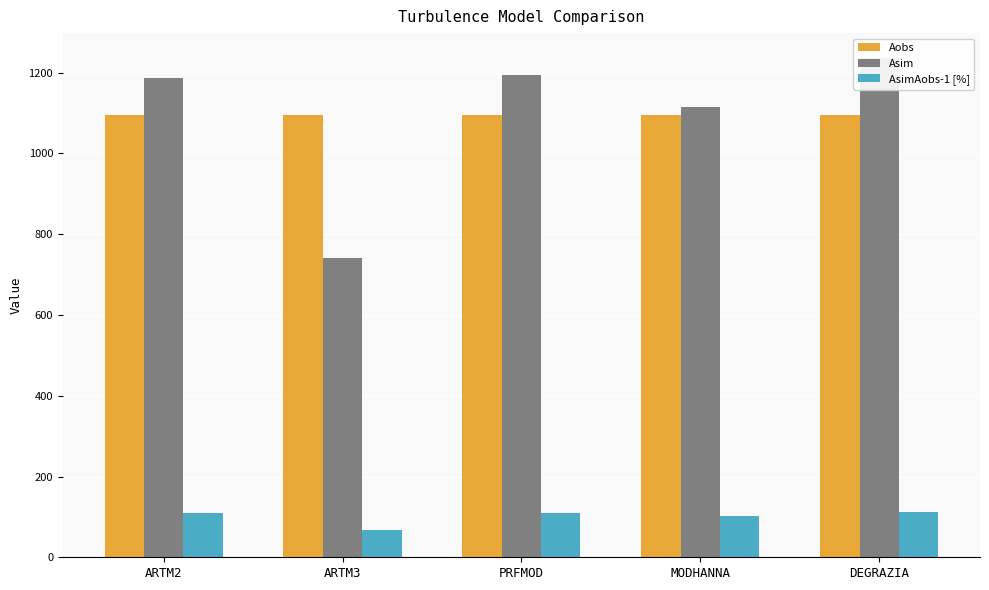

At MODHANNA, list the series in order from largest to smallest.

Asim, Aobs, AsimAobs-1 [%]